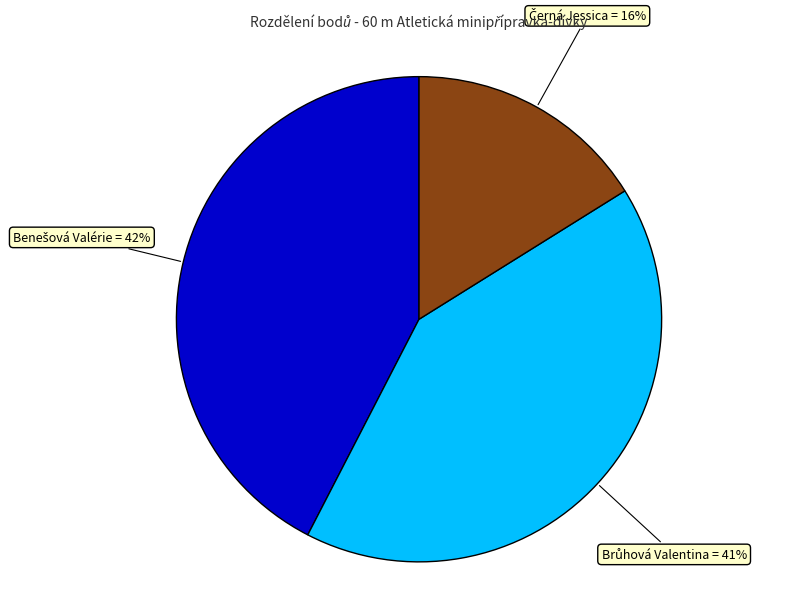

Does any single category account for the majority?

No